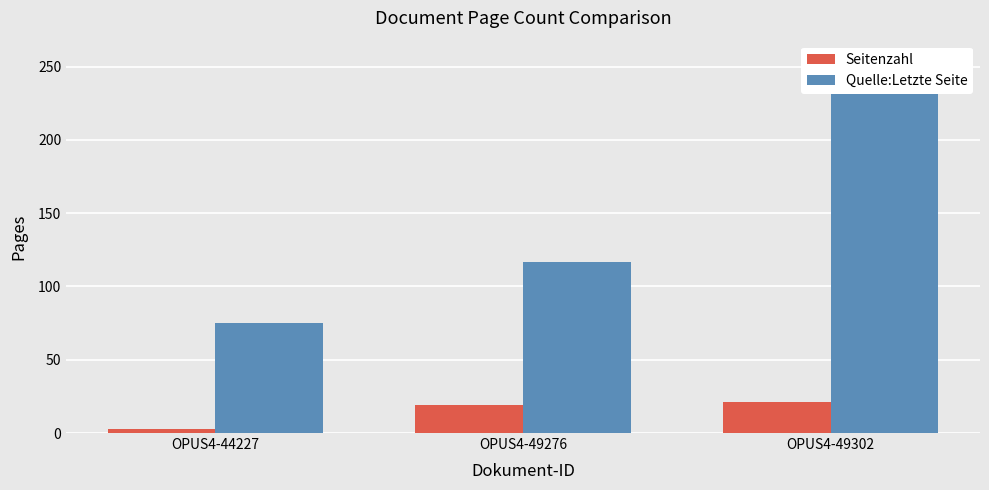

Reading left to right, transcribe all the data shown in this chart.

Seitenzahl: 3	19	21
Quelle:Letzte Seite: 75	117	255